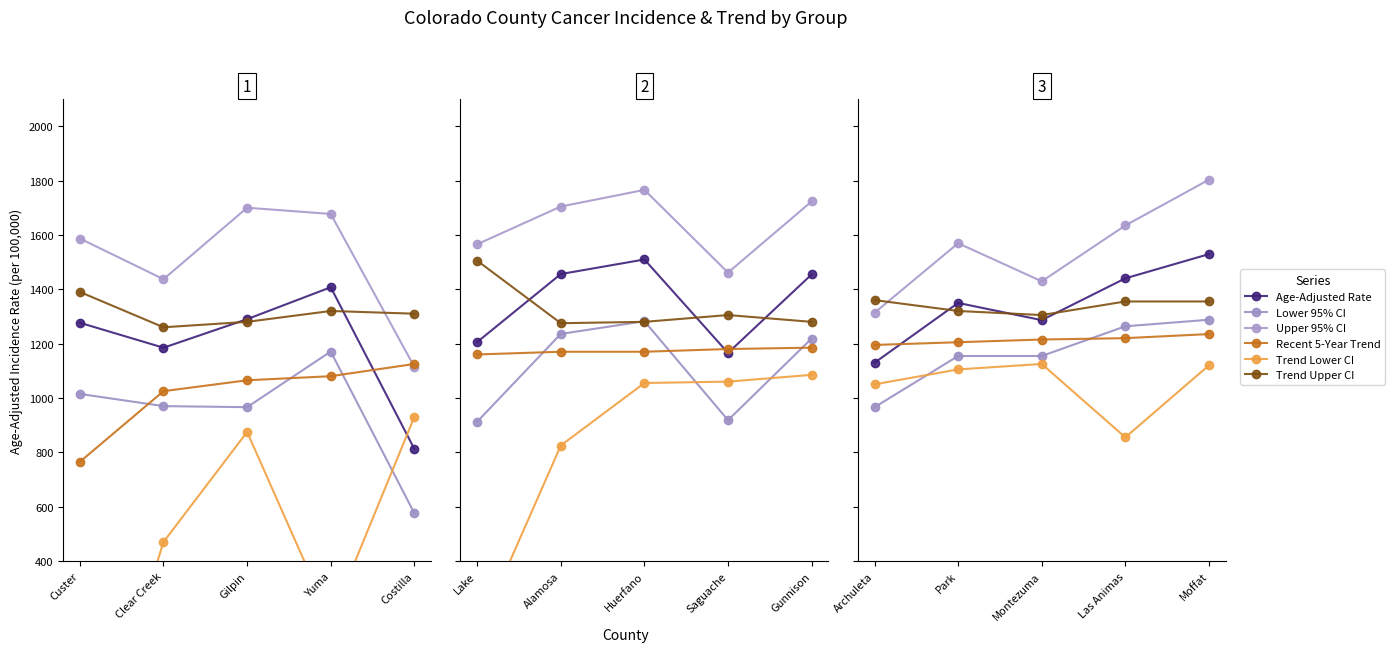

What is the label of the 4th point from the right?

Clear Creek